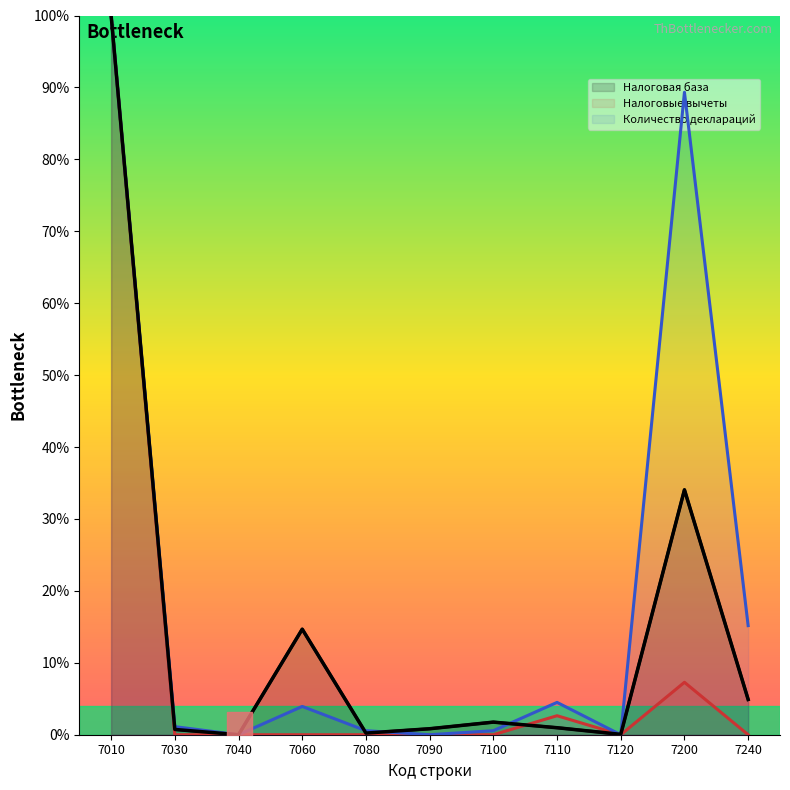

Rank the series at 7080 from lowest to highest value.

Налоговые вычеты, Налоговая база, Количество деклараций